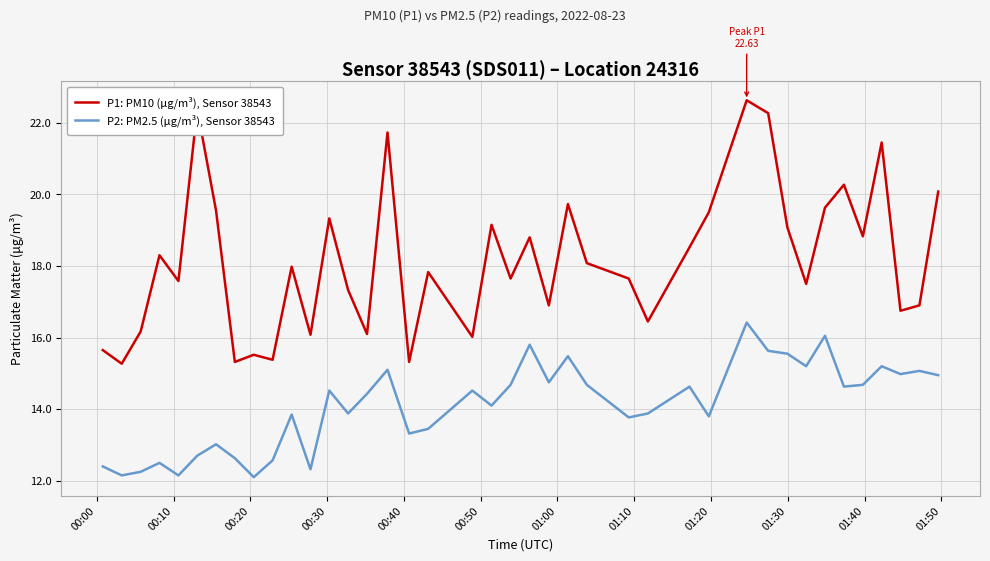

True or false: P1: PM10 (μg/m³), Sensor 38543 has more than 2 points higher than both neighbors.

True